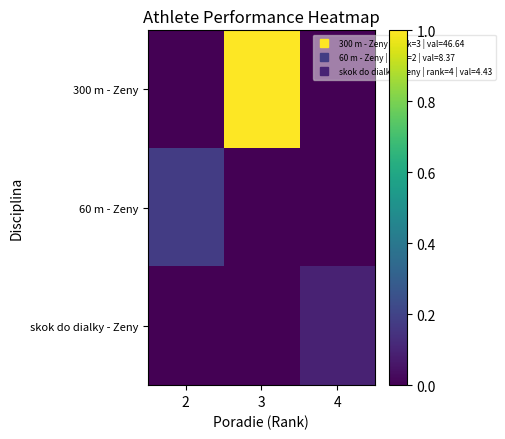

Which series changed the most between 3 and 4?

300 m - Zeny